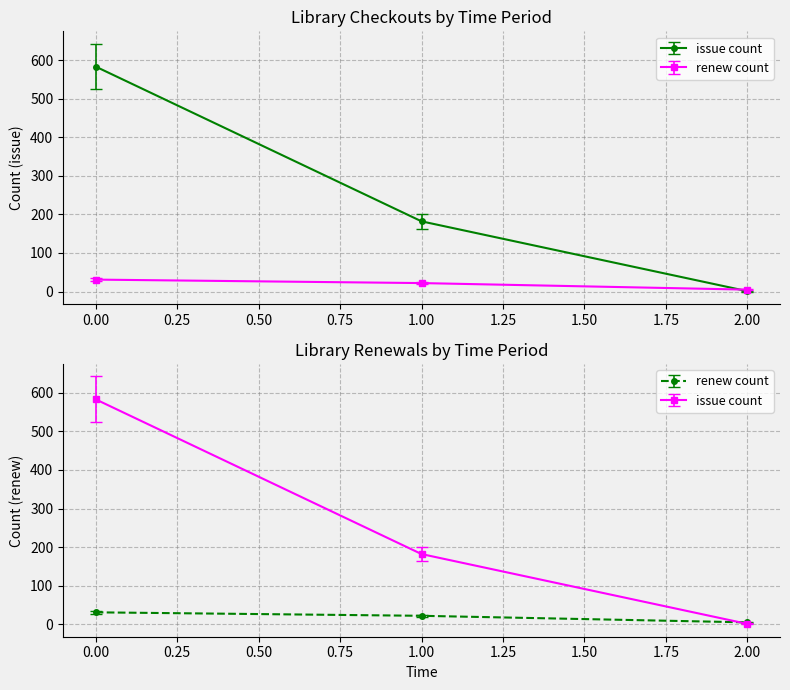

True or false: renew and issue intersect in this chart.

False